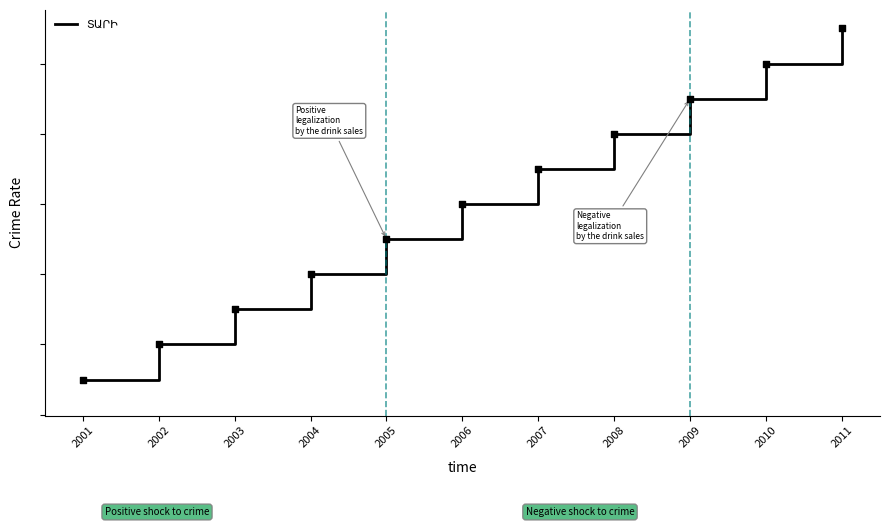

Does the chart have visible grid lines?

No